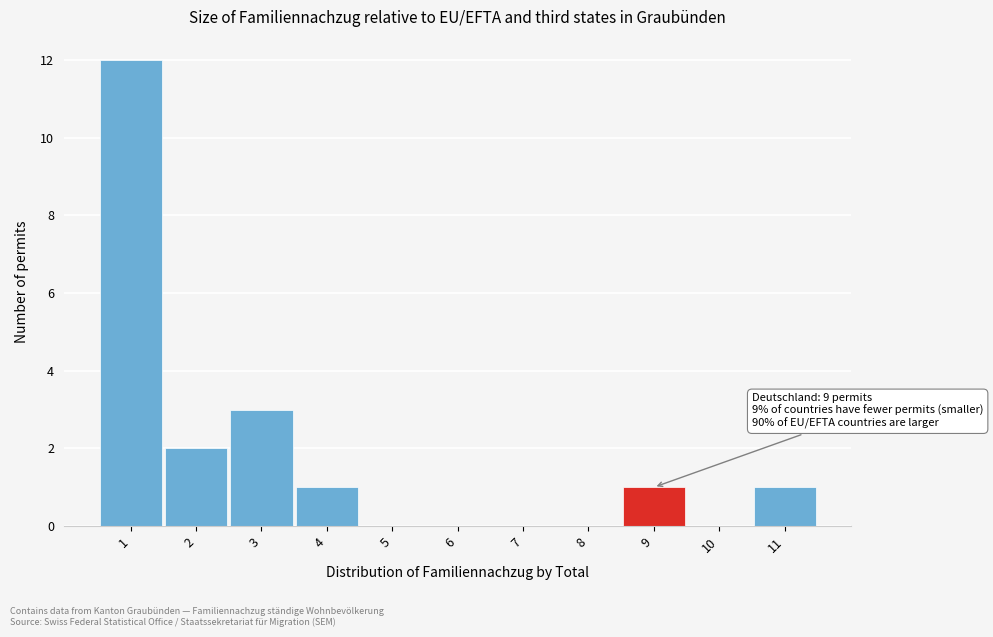

Over which range of the x-axis is the bar tallest?

0.5 to 1.5